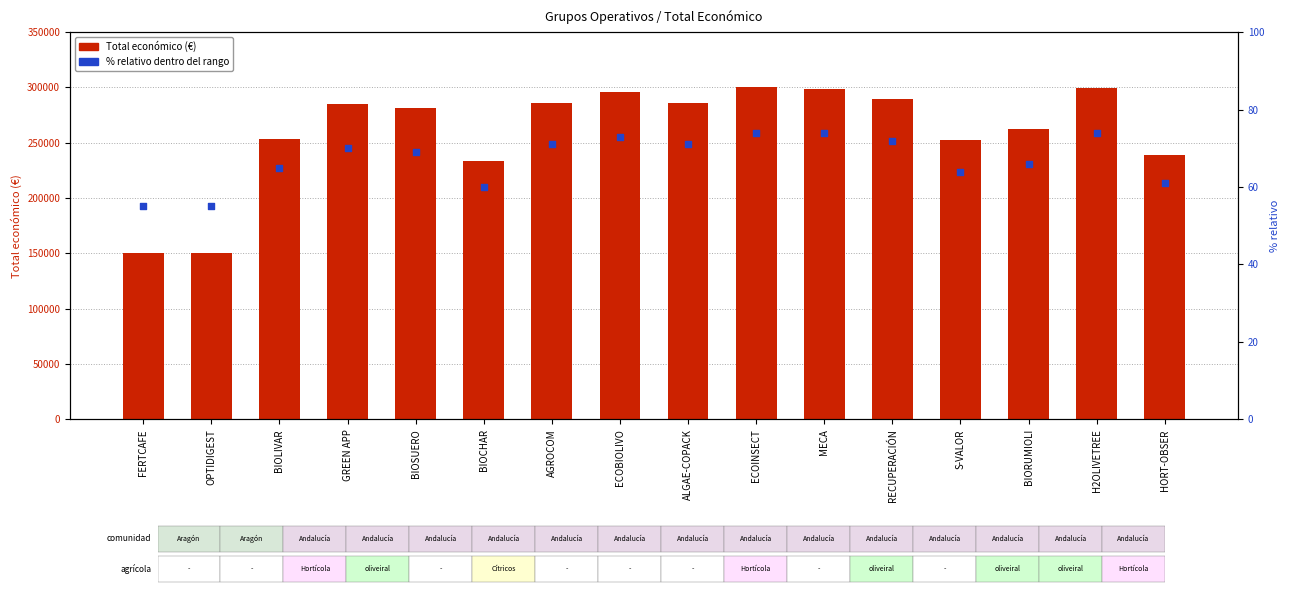

Which series has the largest total across all categories?

Total económico